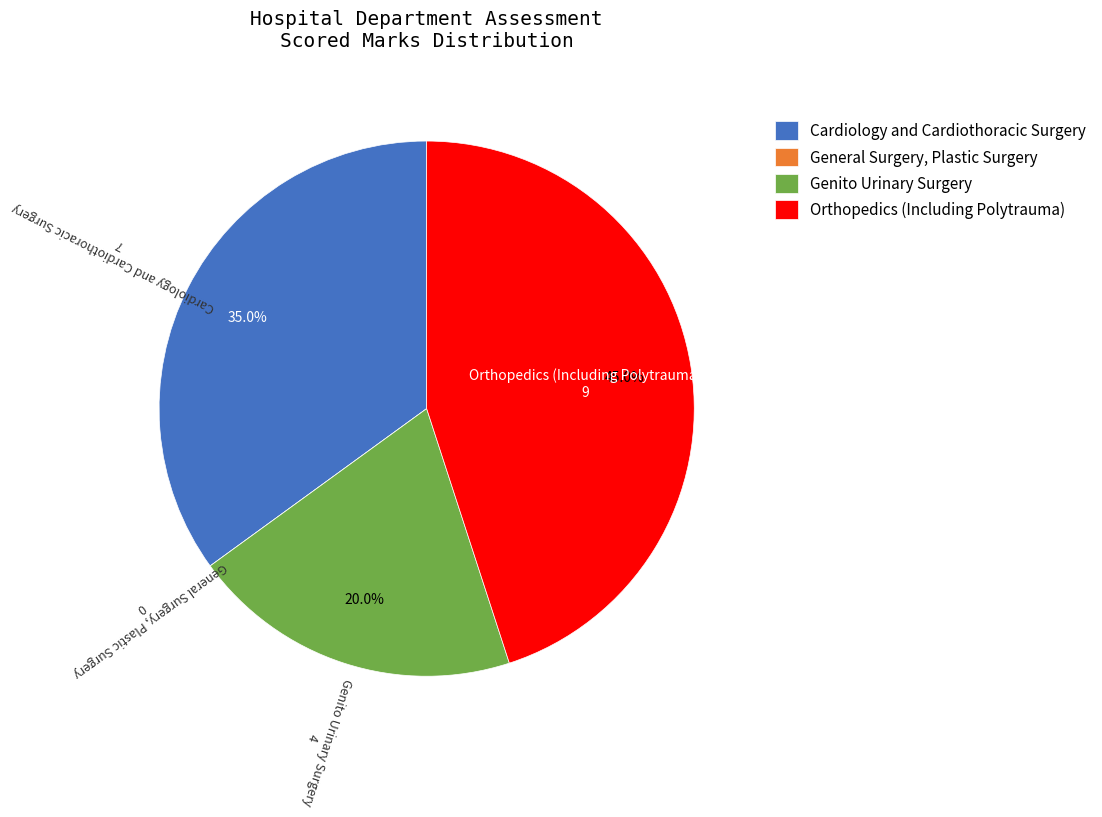

Between Cardiology and Cardiothoracic Surgery and Genito Urinary Surgery, which is larger?

Cardiology and Cardiothoracic Surgery